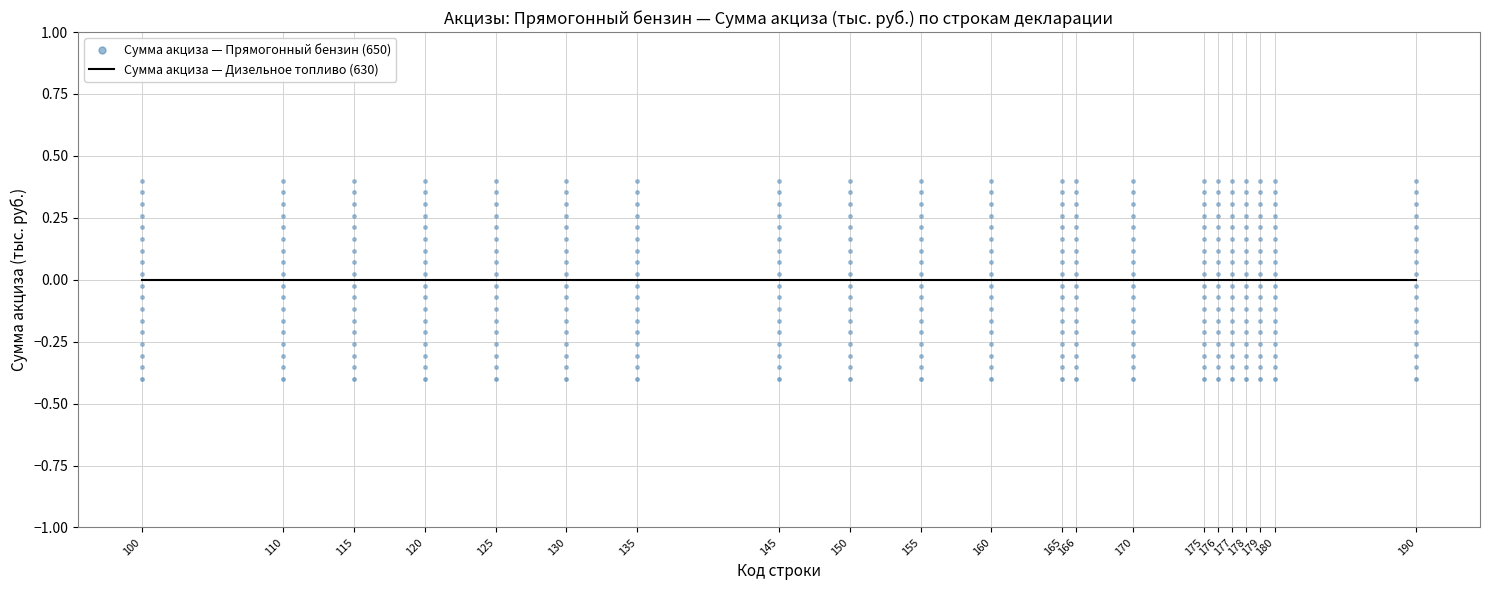

What is the difference between the highest and lowest values at 130?

0.4